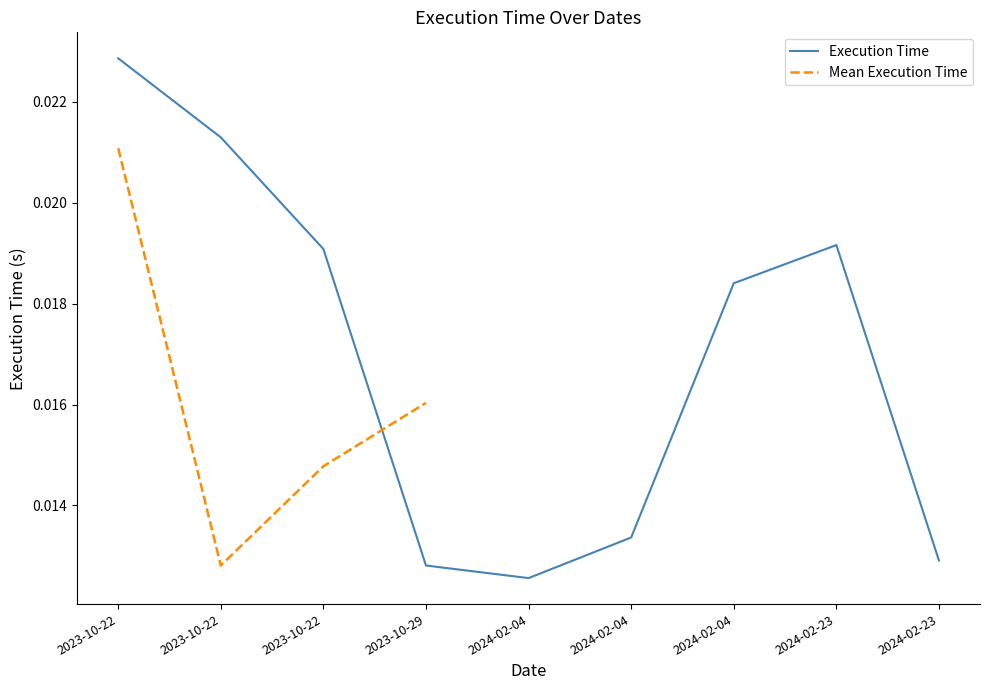

Reading left to right, list all the values displayed in this chart.

2023-10-22=0.0	2023-10-22=0.0	2023-10-22=0.0	2023-10-29=0.0	2024-02-04=0.0	2024-02-04=0.0	2024-02-04=0.0	2024-02-23=0.0	2024-02-23=0.0